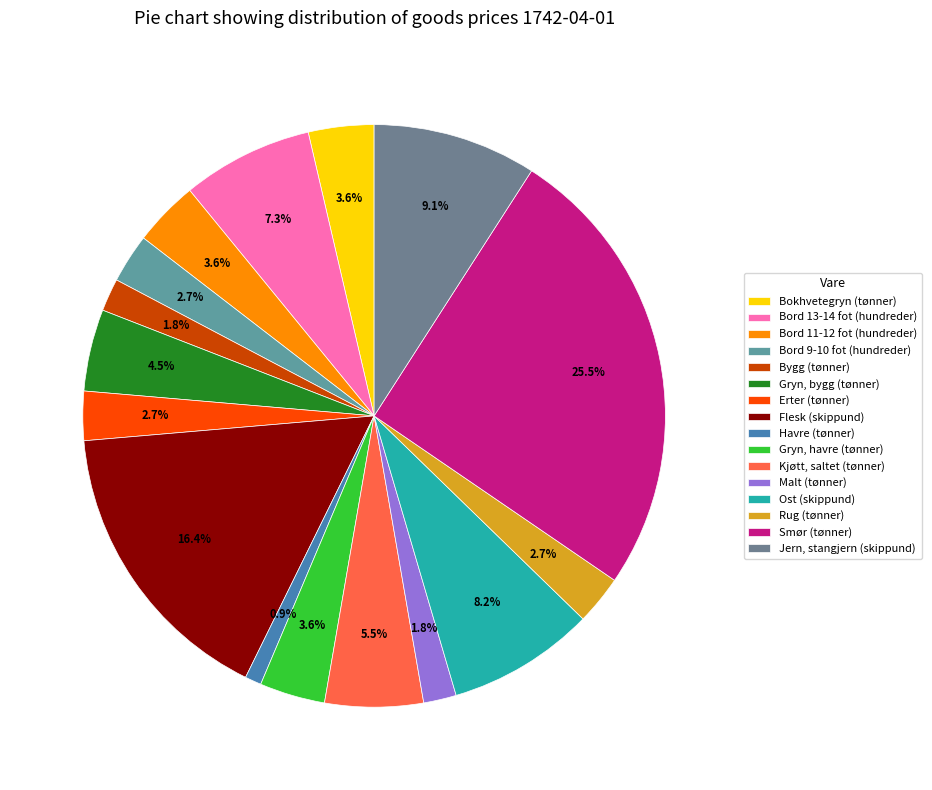

The Ost (skippund) slice represents 14% of the pie. True or false?

False